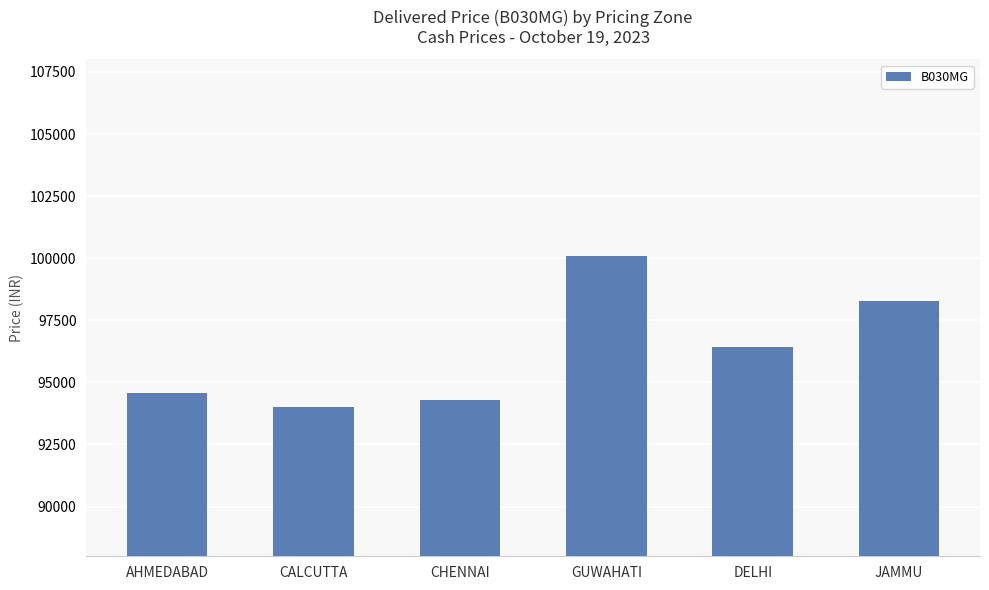

Reading left to right, extract all data points from this chart.

AHMEDABAD=94573	CALCUTTA=94007	CHENNAI=94309	GUWAHATI=100099	DELHI=96432	JAMMU=98284